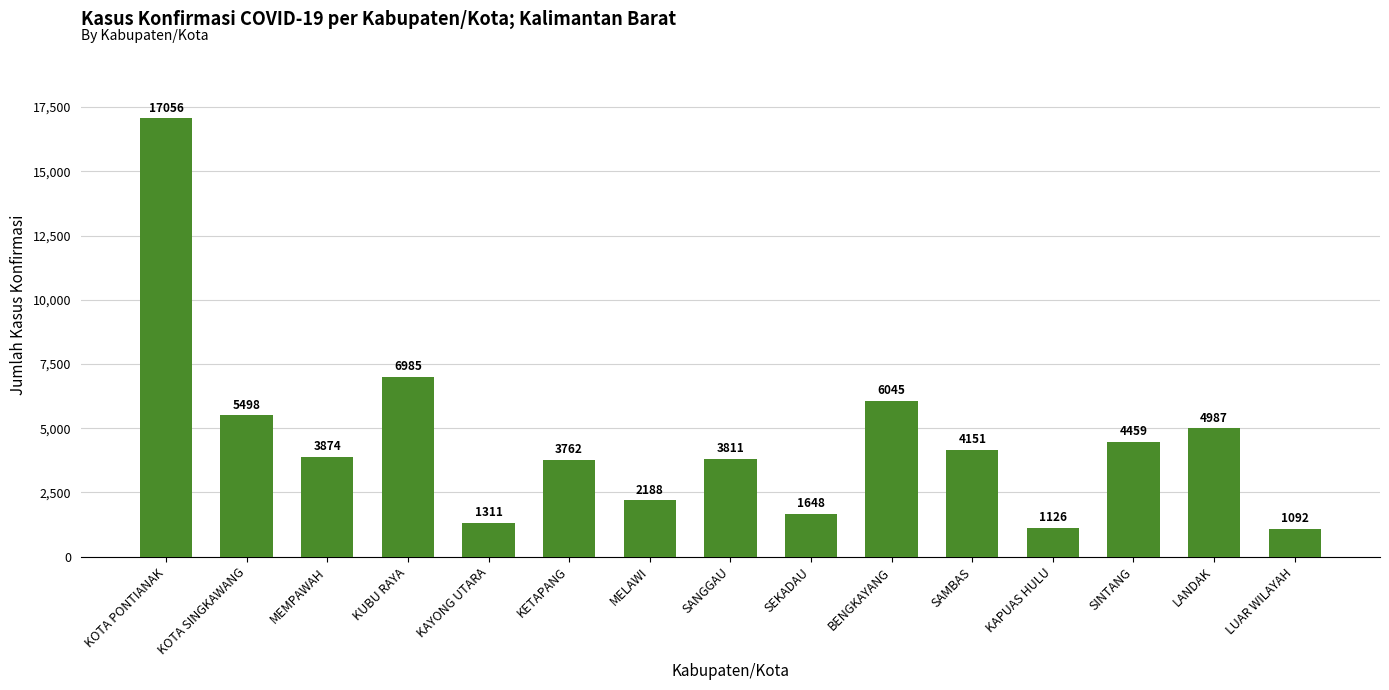

List the labels in order of value, smallest first.

LUAR WILAYAH, KAPUAS HULU, KAYONG UTARA, SEKADAU, MELAWI, KETAPANG, SANGGAU, MEMPAWAH, SAMBAS, SINTANG, LANDAK, KOTA SINGKAWANG, BENGKAYANG, KUBU RAYA, KOTA PONTIANAK